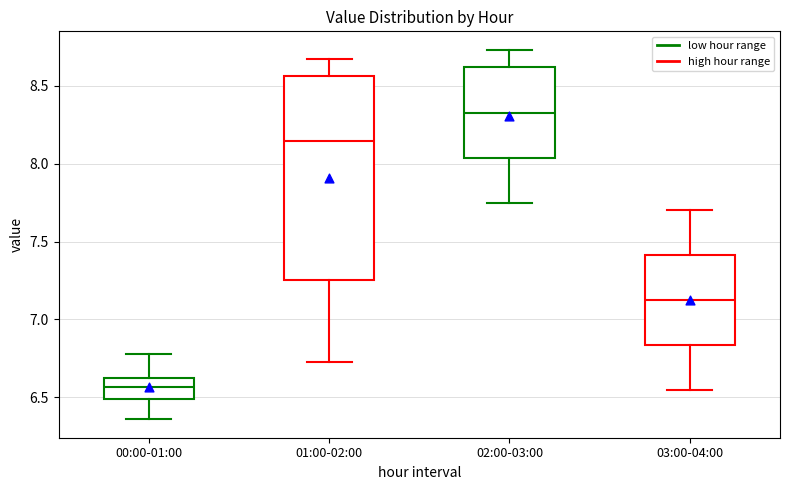

Reading left to right, read every box against the y-axis: the position of its median line, the range the box covers, and the ends of its whiskers. The values are not printed on the chart, so give them approximately, as read against the axis.

00:00-01:00: median 6.55, box 6.50 to 6.65, whiskers 6.35 to 6.80
01:00-02:00: median 8.15, box 7.25 to 8.55, whiskers 6.75 to 8.65
02:00-03:00: median 8.35, box 8.05 to 8.60, whiskers 7.75 to 8.75
03:00-04:00: median 7.15, box 6.85 to 7.40, whiskers 6.55 to 7.70